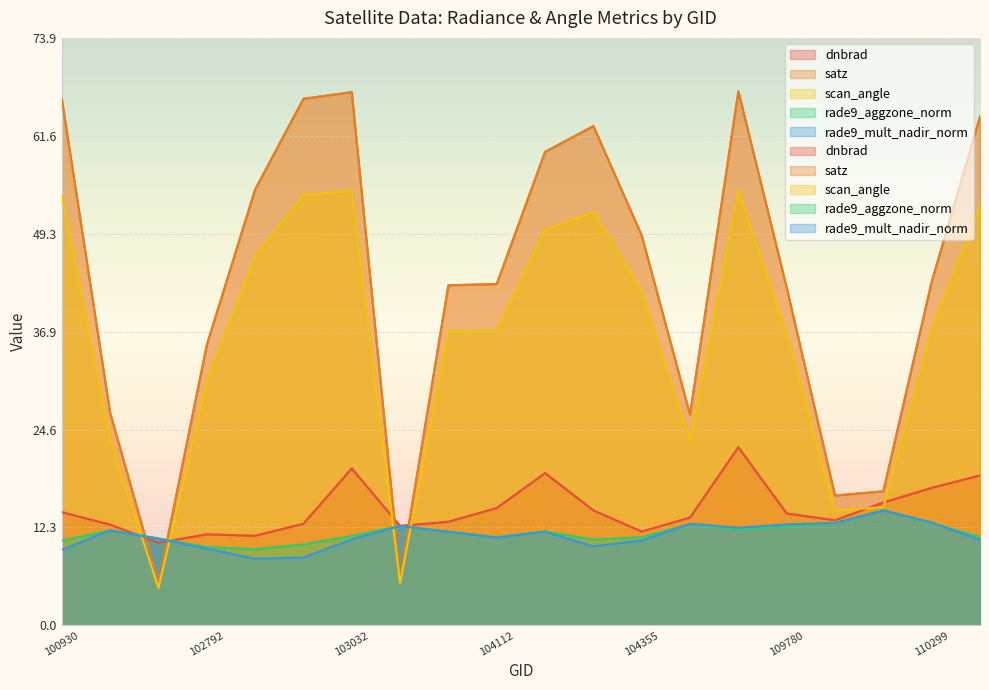

What is the difference between the maximum and minimum values in the scan_angle series?

50.0